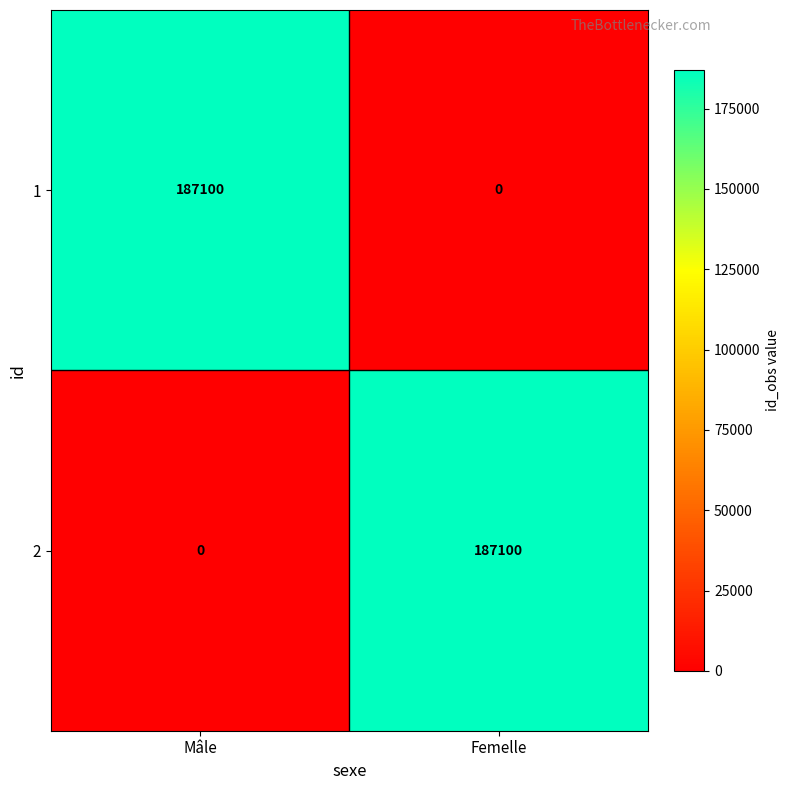

What is the maximum value for 2?

187100